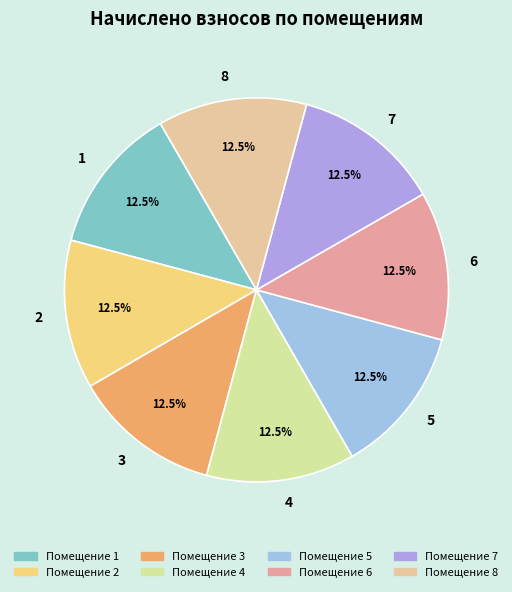

To the nearest percent, what is the combined percentage of 6 and 4?

25%